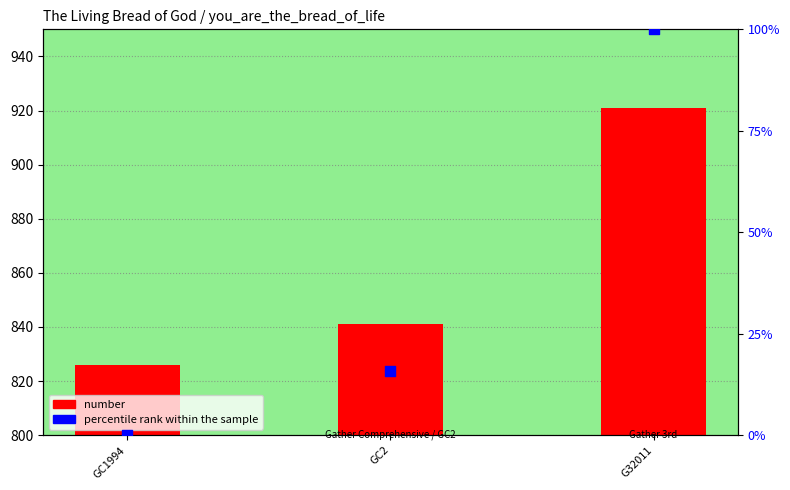

Which series contains the highest Y value?

number